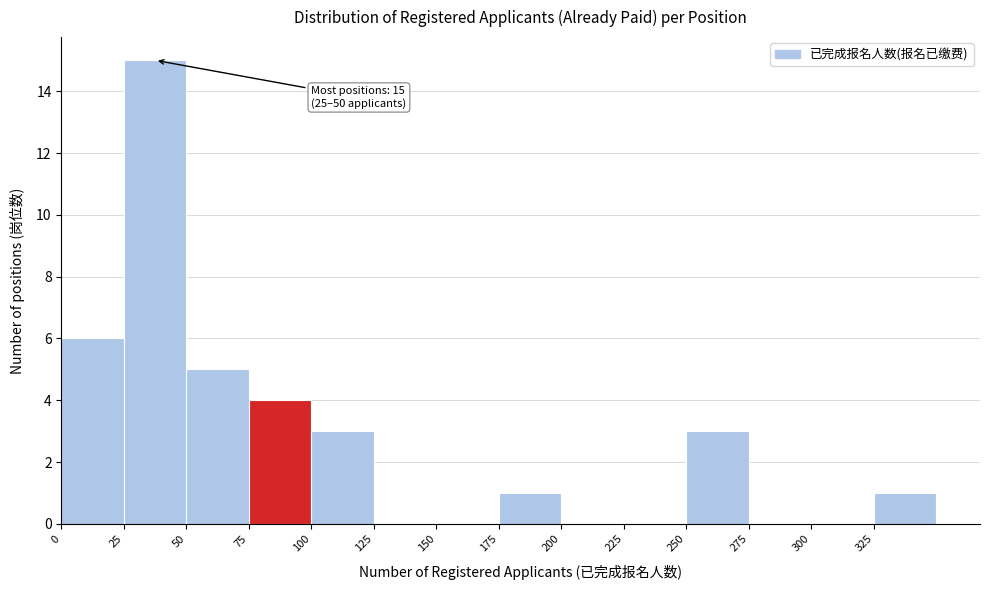

Over which range of the x-axis is the bar tallest?

25 to 50